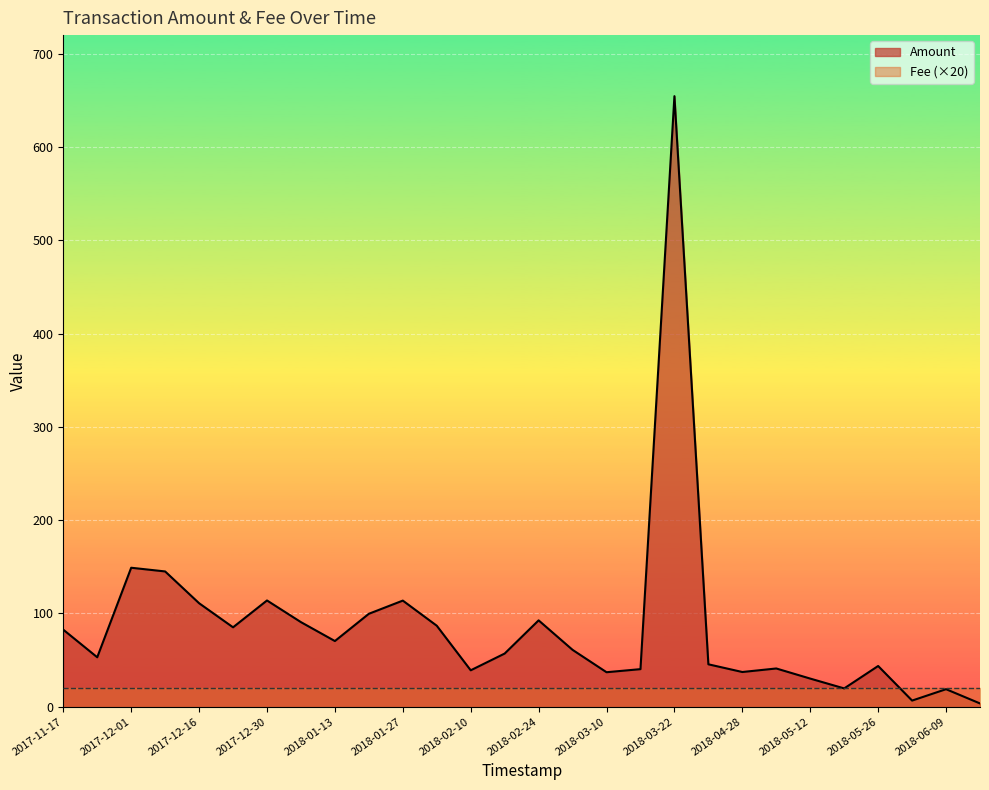

What is the difference between the second highest and minimum values?

145.5